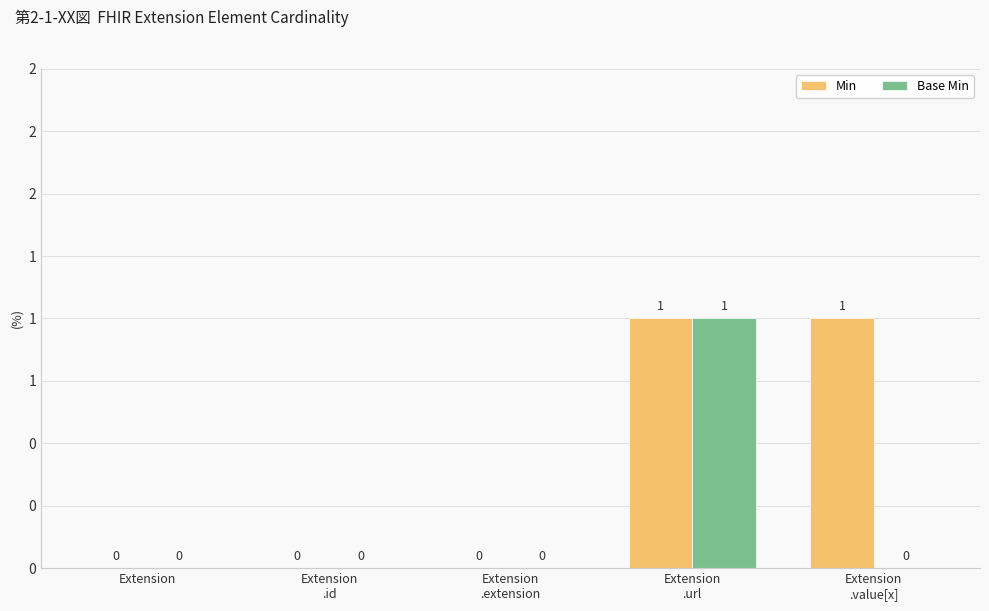

Are the bars grouped side by side (vs. stacked)?

Yes